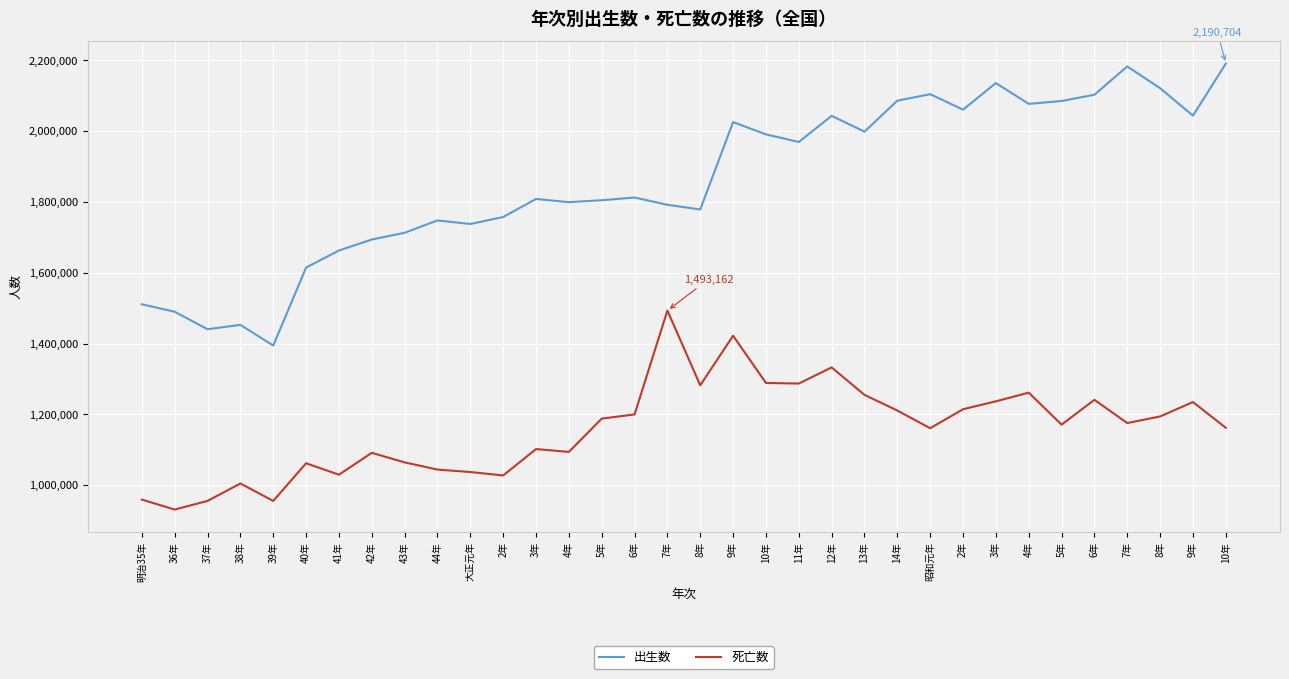

Reading right to left, extract all data points from this chart.

出生数: 2190704	2043783	2121253	2182742	2102784	2085101	2077026	2135852	2060737	2104405	2086091	1998520	2043297	1969314	1990876	2025564	1778685	1791992	1812413	1804822	1799326	1808402	1757441	1737674	1747803	1712857	1693850	1662815	1614472	1394295	1452770	1440371	1489816	1510835
死亡数: 1161936	1234684	1193987	1175344	1240891	1170867	1261228	1236711	1214323	1160734	1210706	1254946	1332485	1286941	1288570	1422096	1281965	1493162	1199669	1187832	1093793	1101815	1027257	1037016	1043906	1064234	1091264	1029447	1061798	955256	1004661	955400	931008	959126